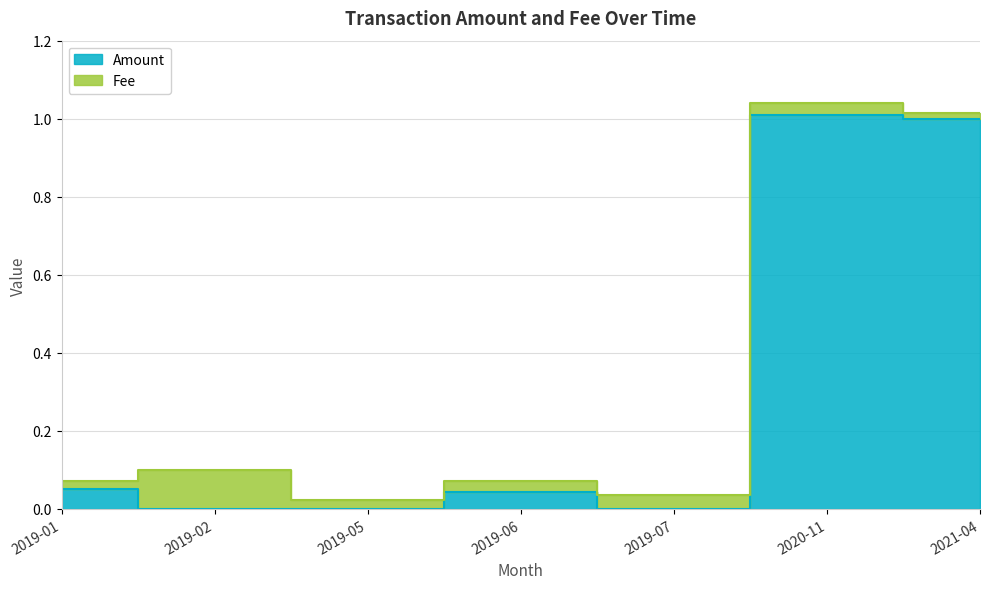

What is the difference between the maximum and second lowest values?

1.0